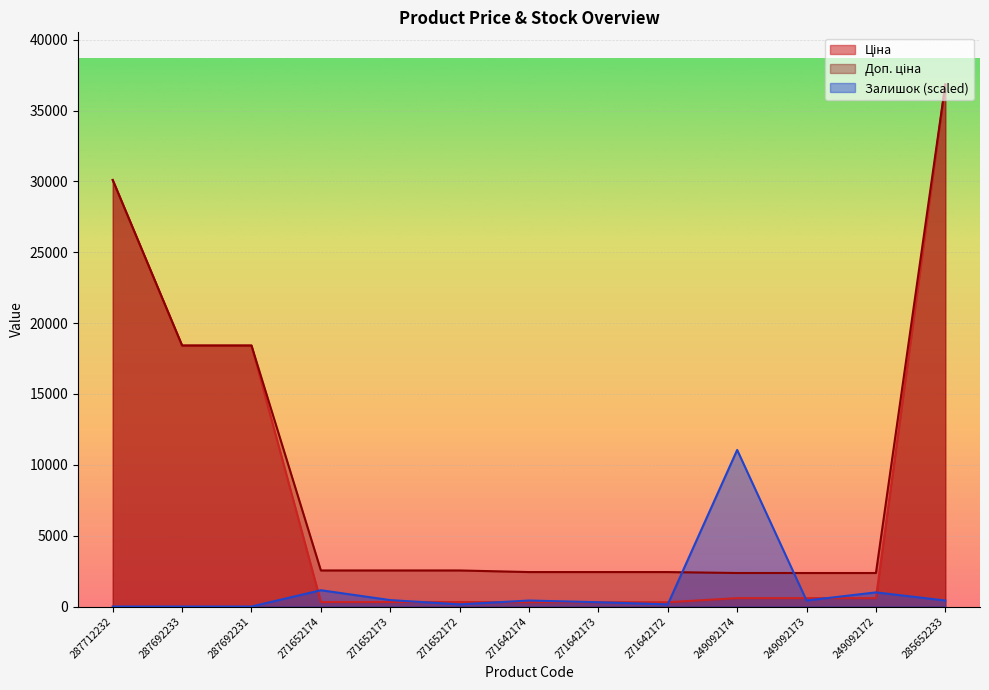

Does the chart display data point markers on the line(s)?

No